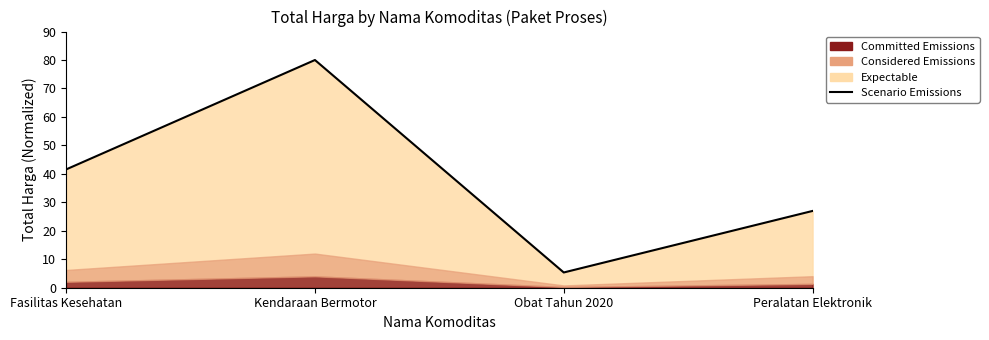

Is it true that the value at Peralatan Elektronik is 9.5?

False